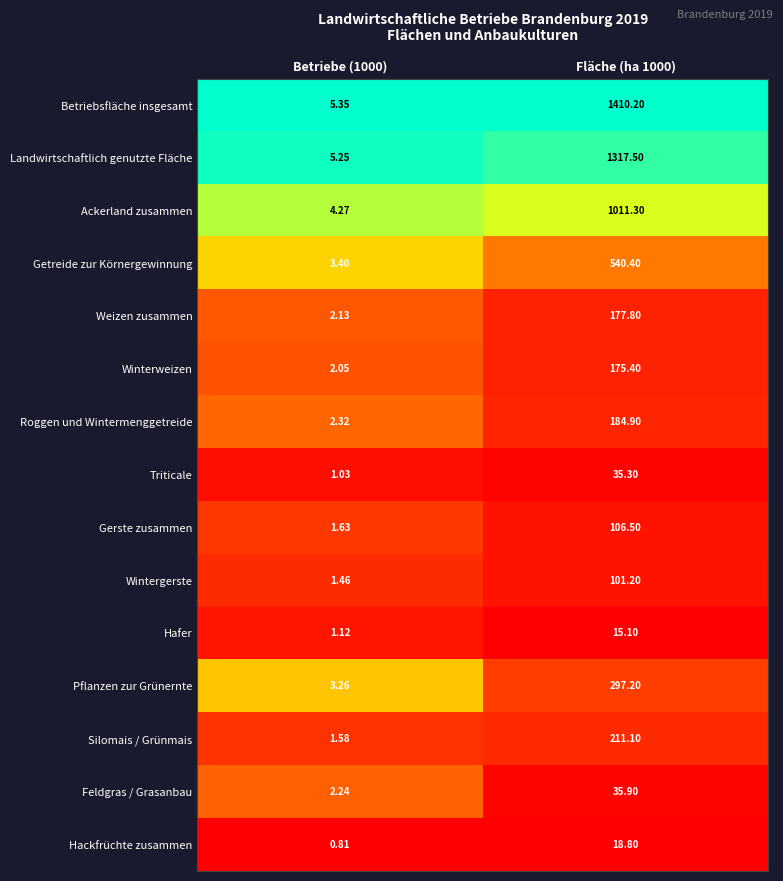

Between Betriebe (1000) and Fläche (ha 1000), which series saw the biggest shift?

Betriebsfläche insgesamt